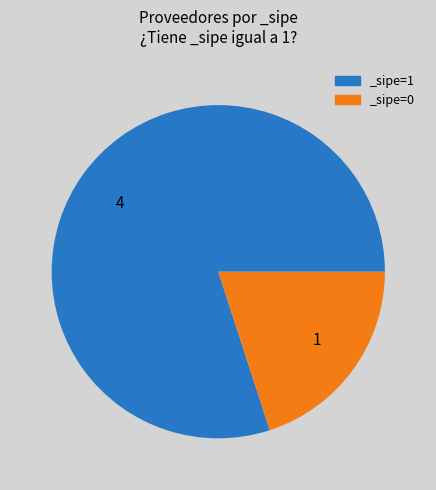

What is the smallest slice in the pie chart?

_sipe=0